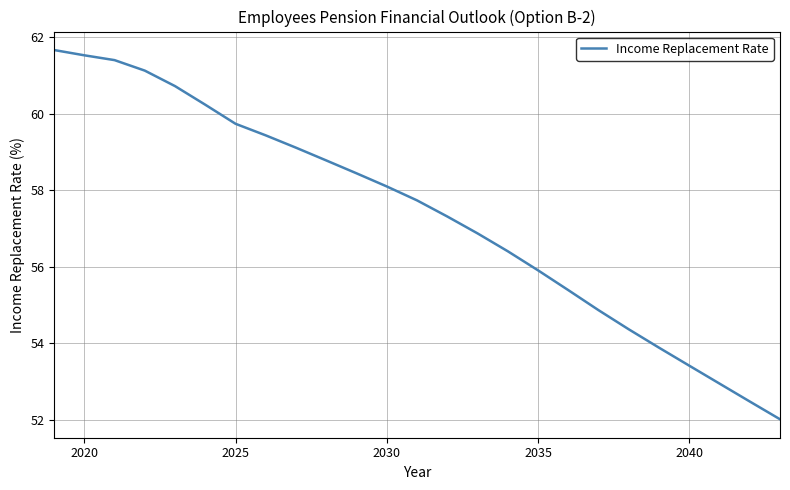

What is the maximum value shown in the chart?

61.7